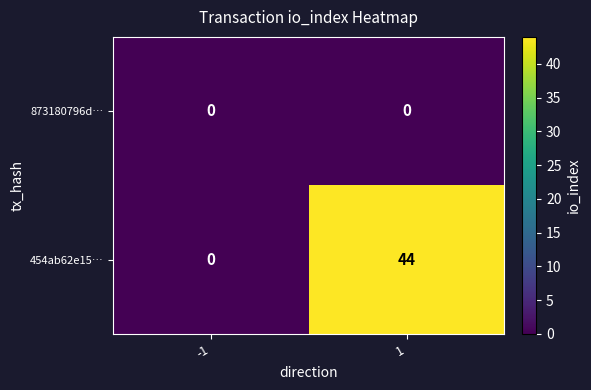

Which series has the largest total across all categories?

454ab62e15…